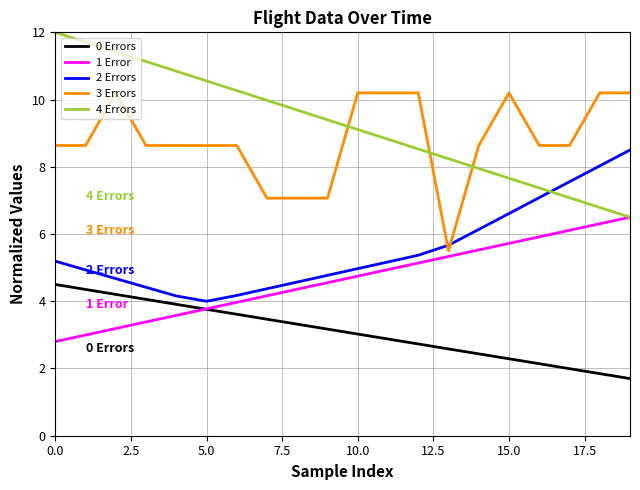

Rank the series by their maximum value, from lowest to highest.

0 Errors, 1 Error, 2 Errors, 3 Errors, 4 Errors